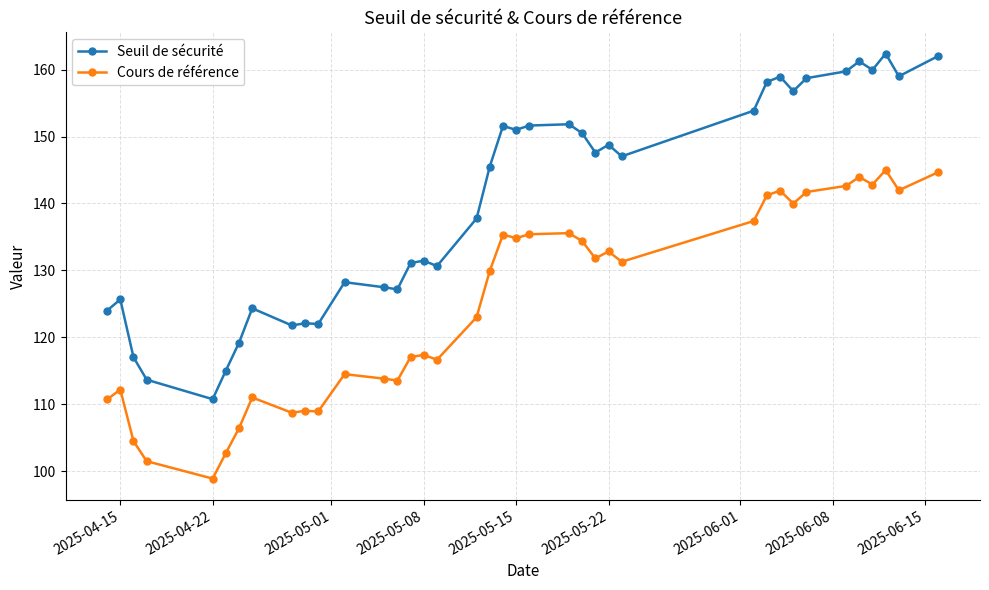

What is the difference between the maximum and second lowest values in the Cours de référence series?

43.5